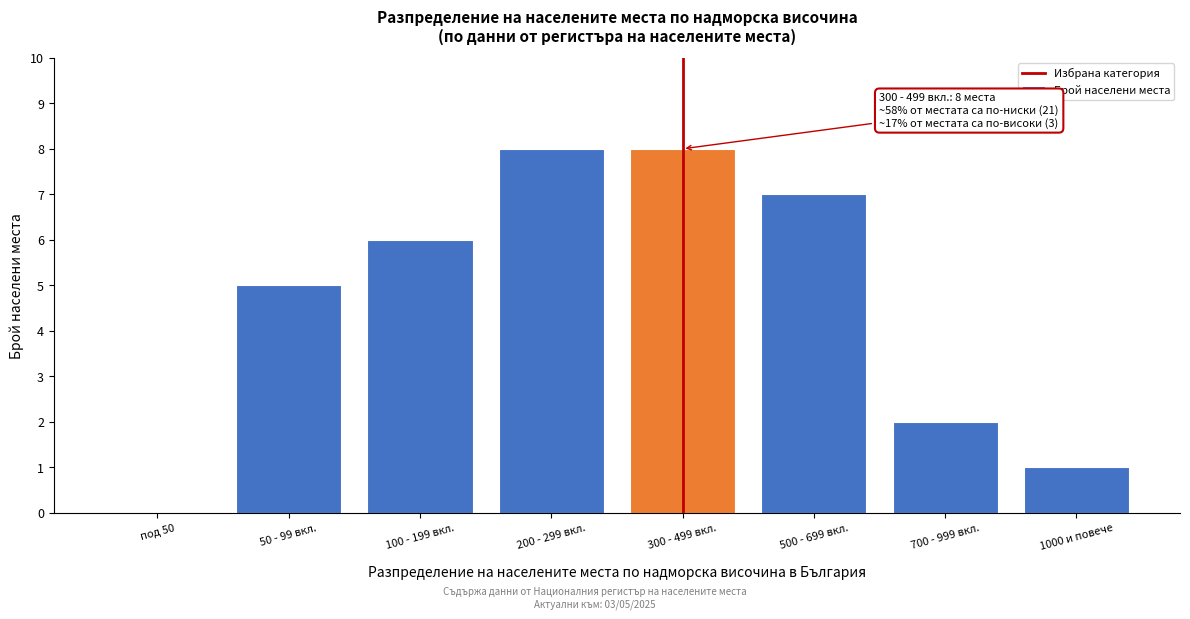

Reading left to right, transcribe all the data shown in this chart.

под 50=0	50 - 99 вкл.=5	100 - 199 вкл.=6	200 - 299 вкл.=8	300 - 499 вкл.=8	500 - 699 вкл.=7	700 - 999 вкл.=2	1000 и повече=1